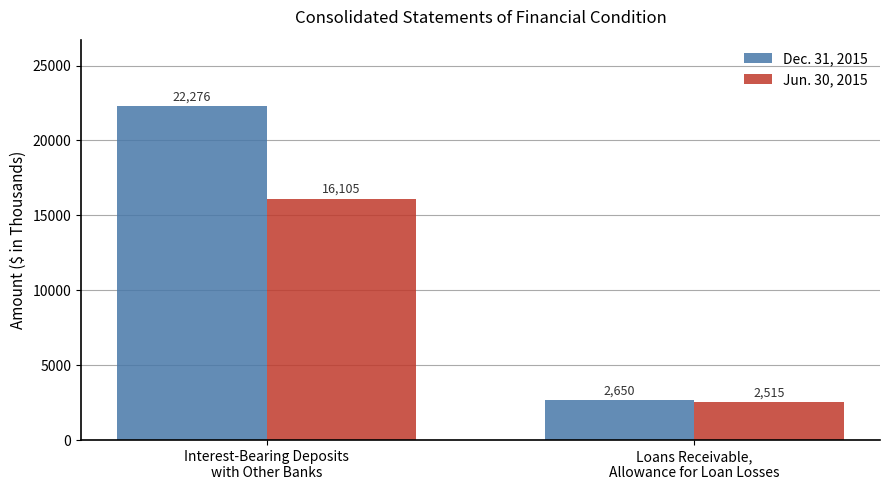

Rank the series at Loans Receivable,
Allowance for Loan Losses from highest to lowest value.

Dec. 31, 2015, Jun. 30, 2015